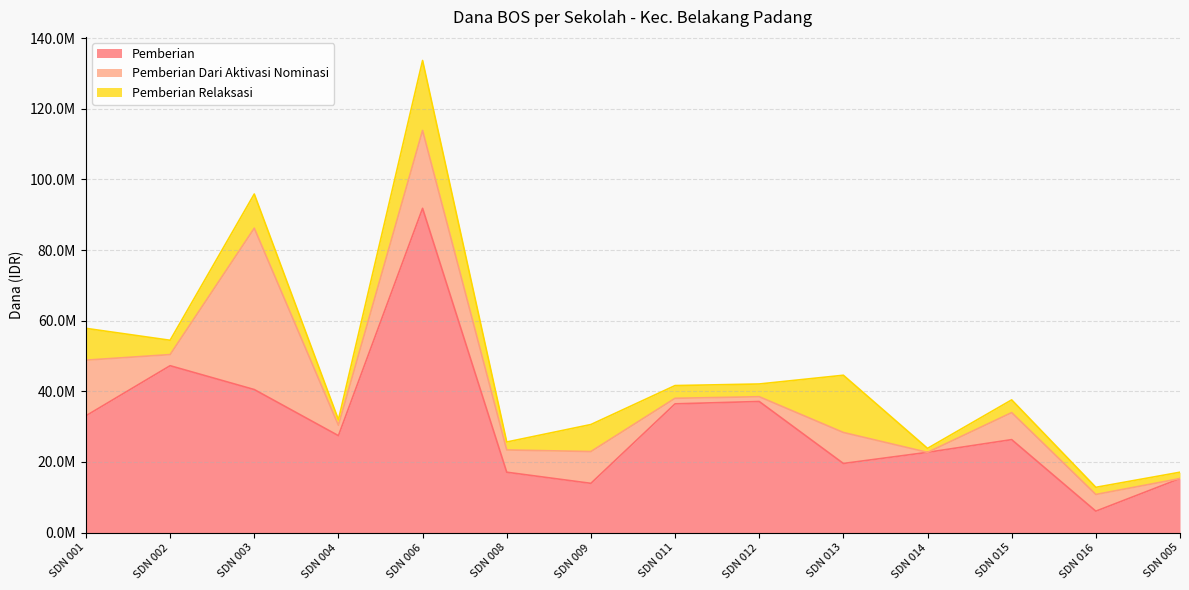

What is the approximate value of Pemberian Relaksasi at SDN 004?

1575000